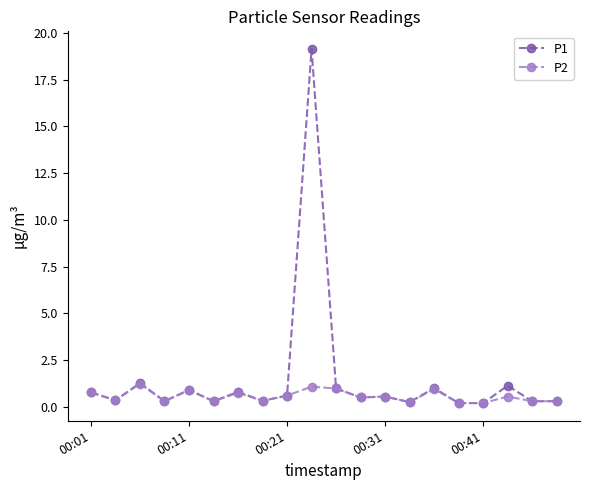

True or false: P1 has more than 2 points higher than both neighbors.

True